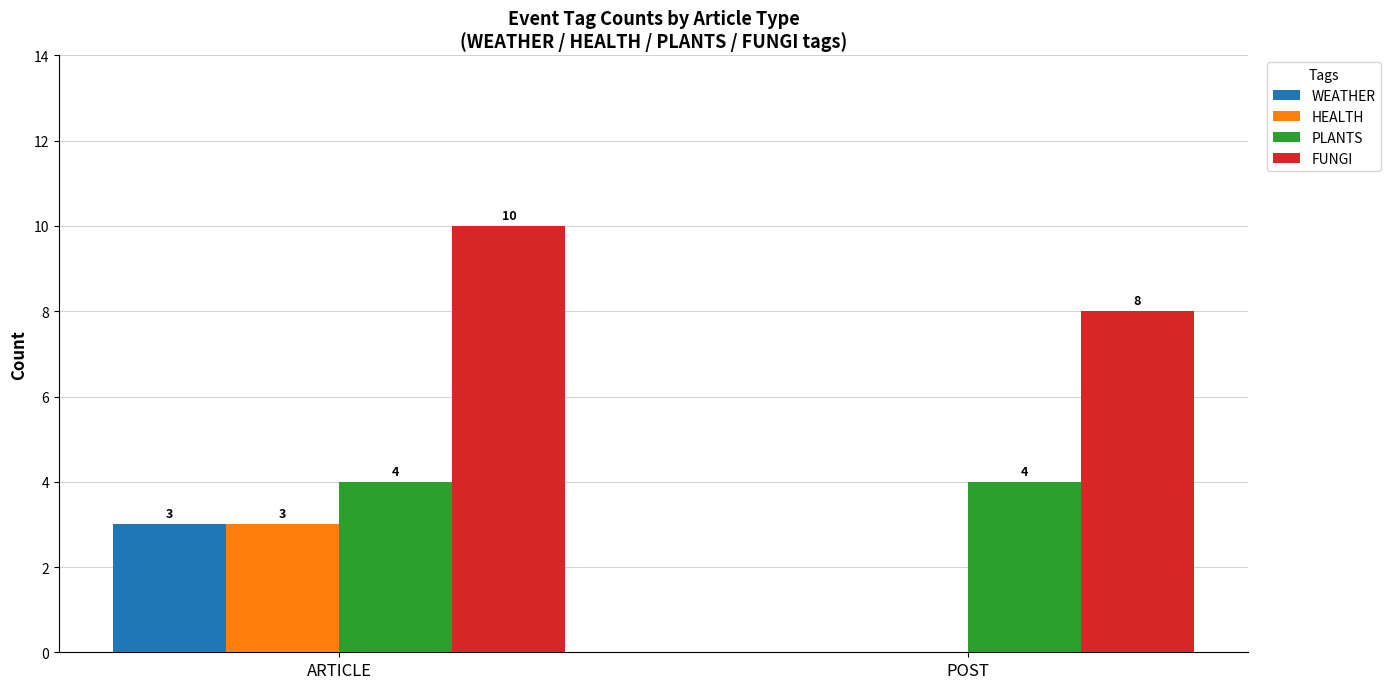

True or false: WEATHER has a value of 1 at ARTICLE.

False